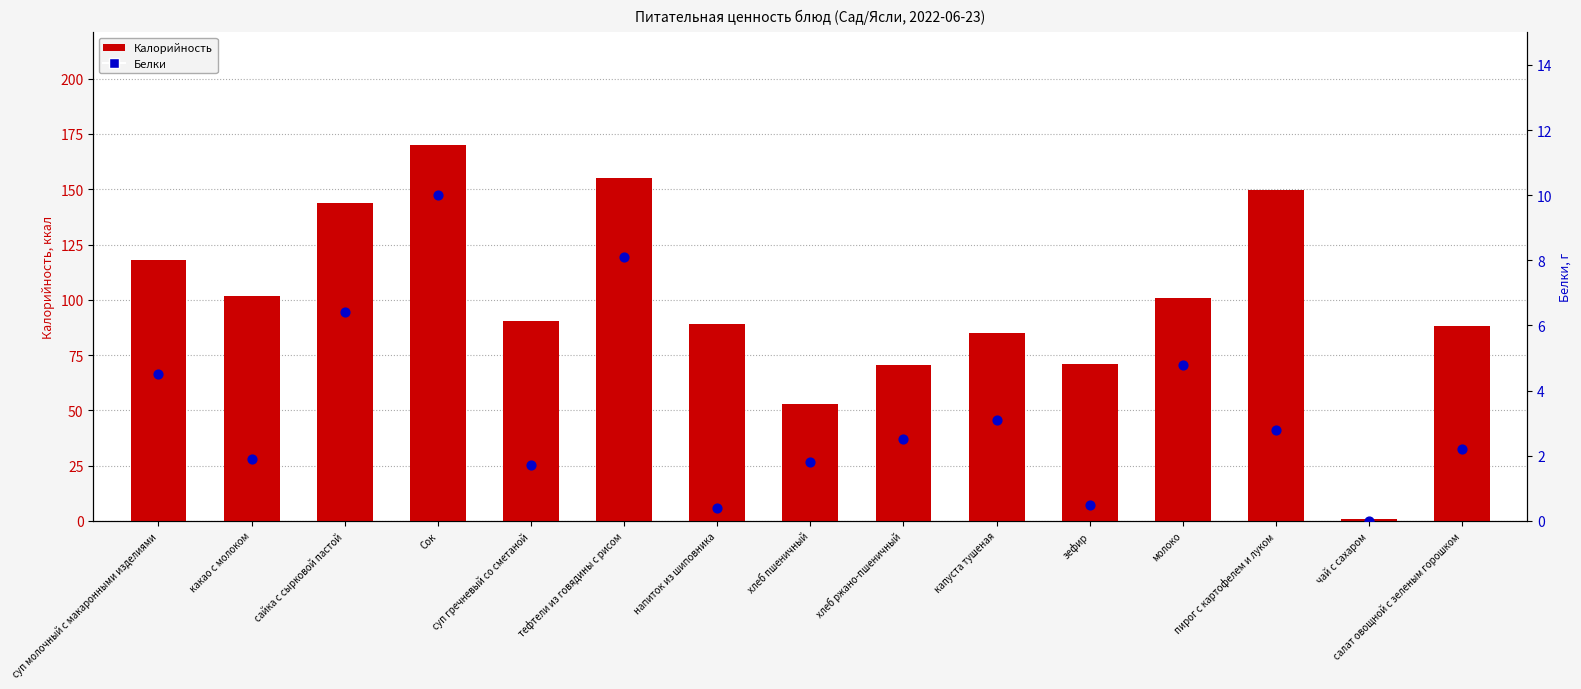

What are all the series names shown in the legend?

Калорийность, Белки